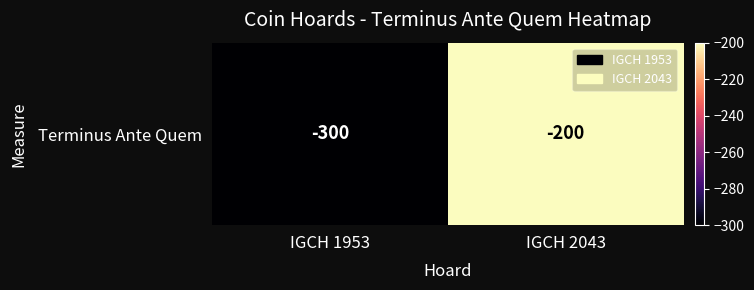

What is the average value?

-250